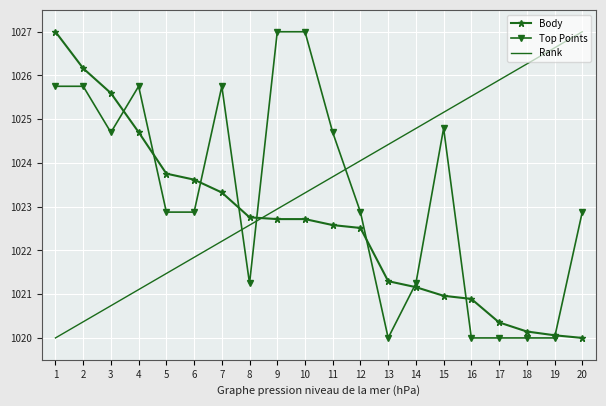

True or false: Top Points and Rank intersect in this chart.

True